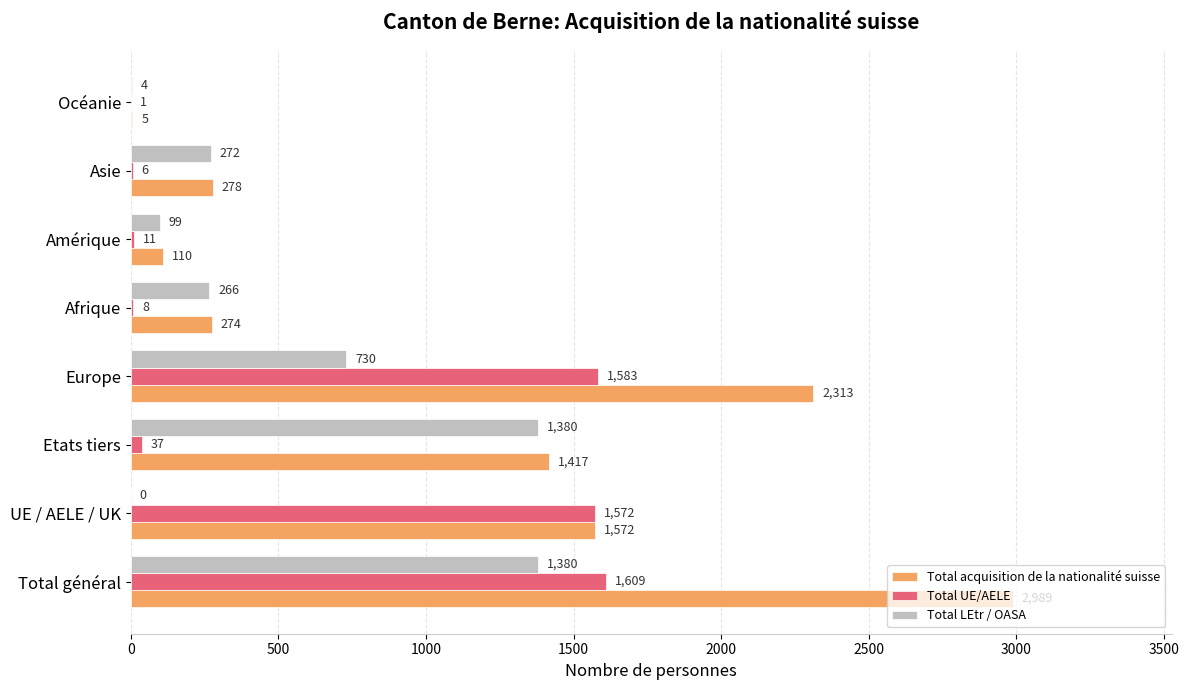

Where is Total acquisition de la nationalité suisse nearest to the value 1497?

UE / AELE / UK